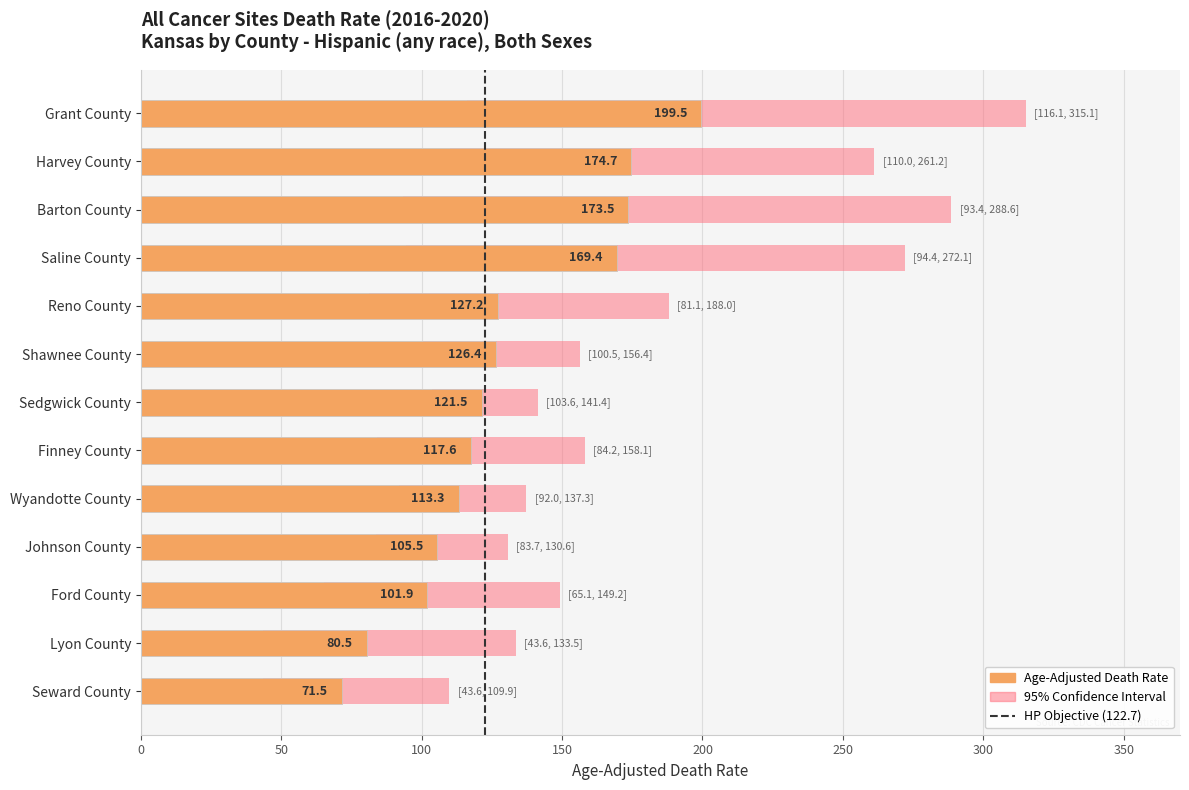

At how many categories does at least one series exceed 188?

4